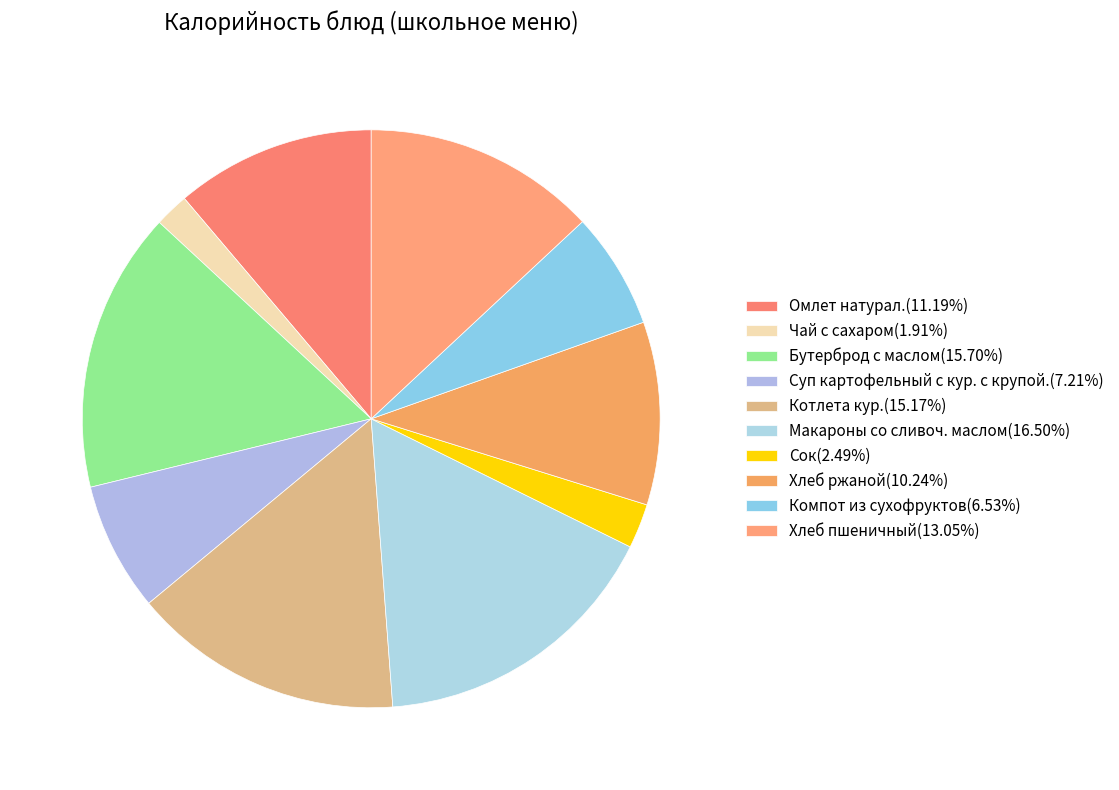

Is the sum of Бутерброд с маслом and Чай с сахаром greater than half?

No